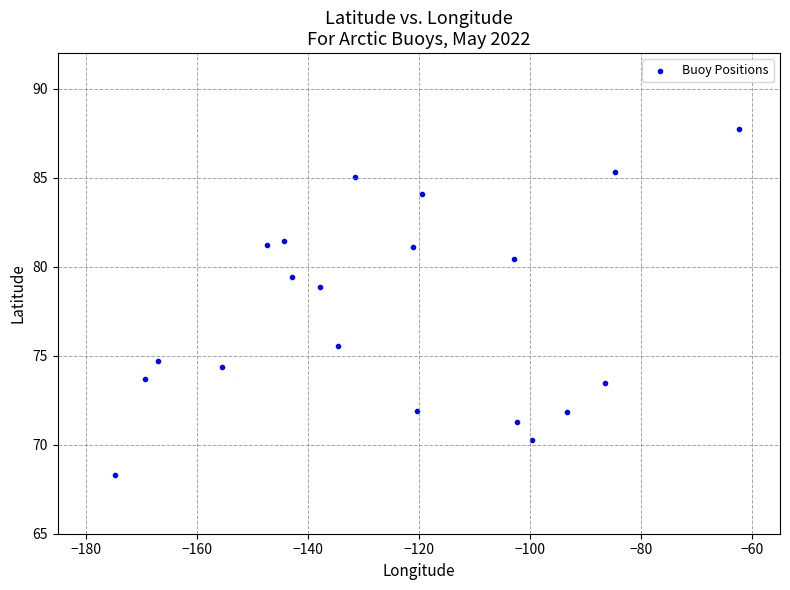

What is the range of X values (max minus min)?

112.2